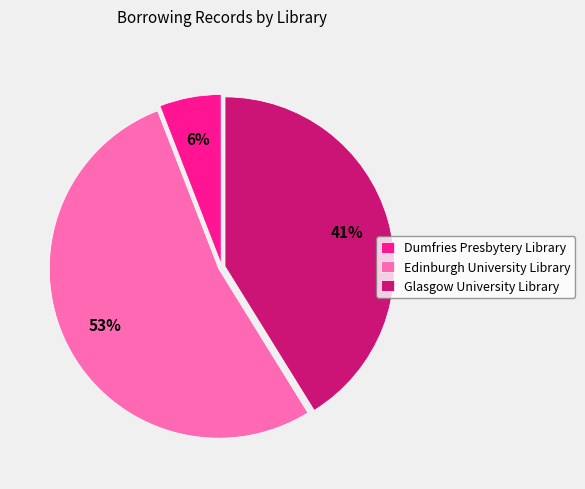

To the nearest percent, what portion does Dumfries Presbytery Library represent?

6%